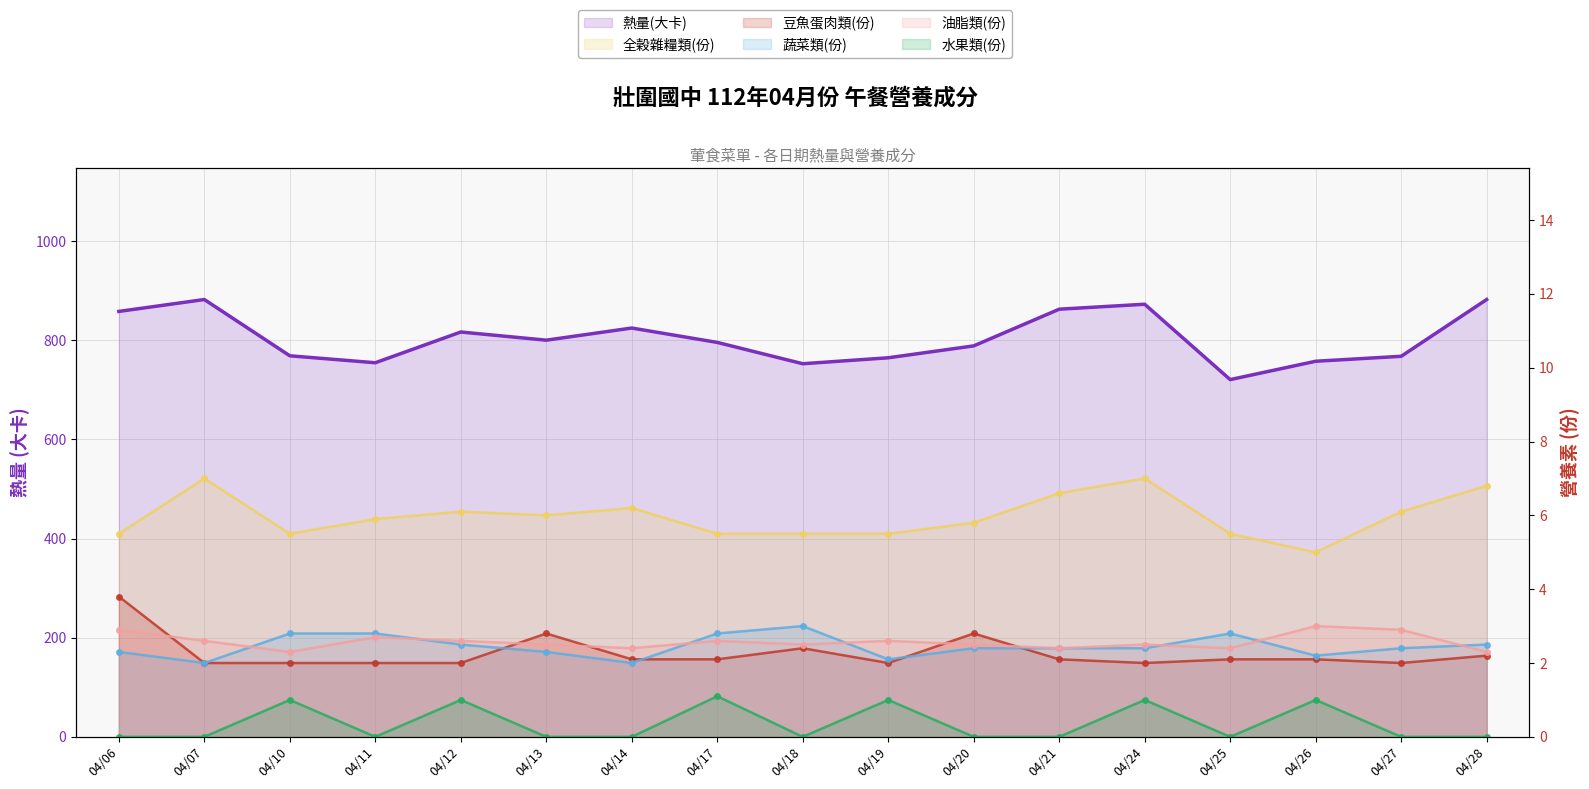

What is the difference between the highest and lowest values at 04/14?

824.5